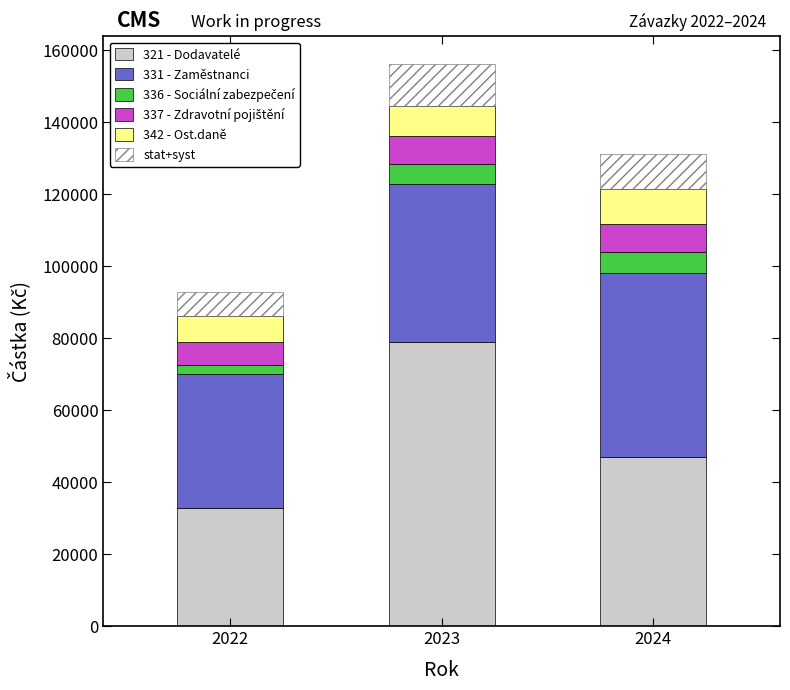

Reading left to right, what are the values for 321 - Dodavatelé?

2022=32787.1	2023=78791.1	2024=47024.9